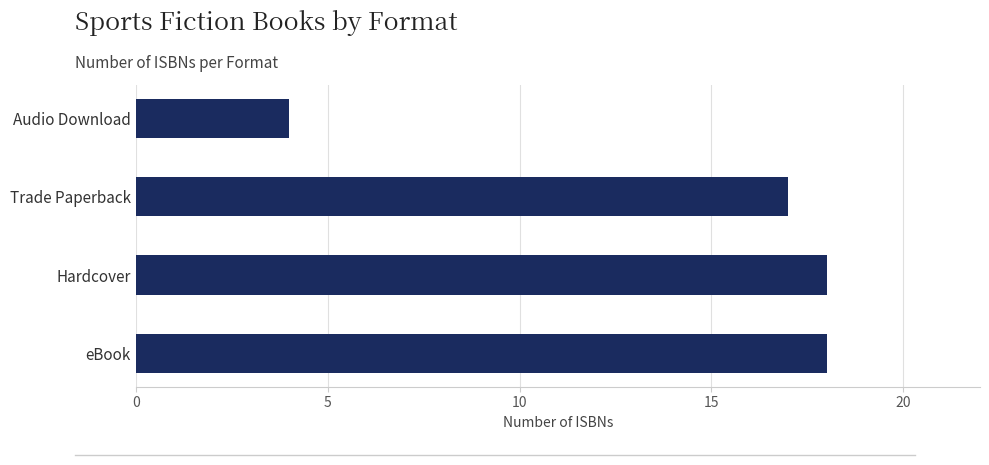

What is the sum of all values?

57